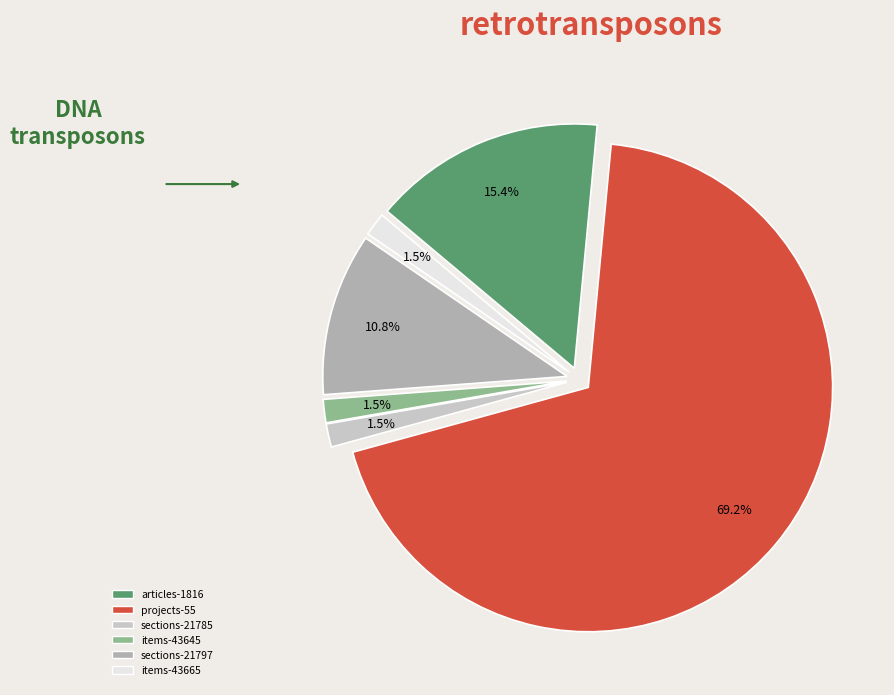

Which slice is the smallest?

sections-21785